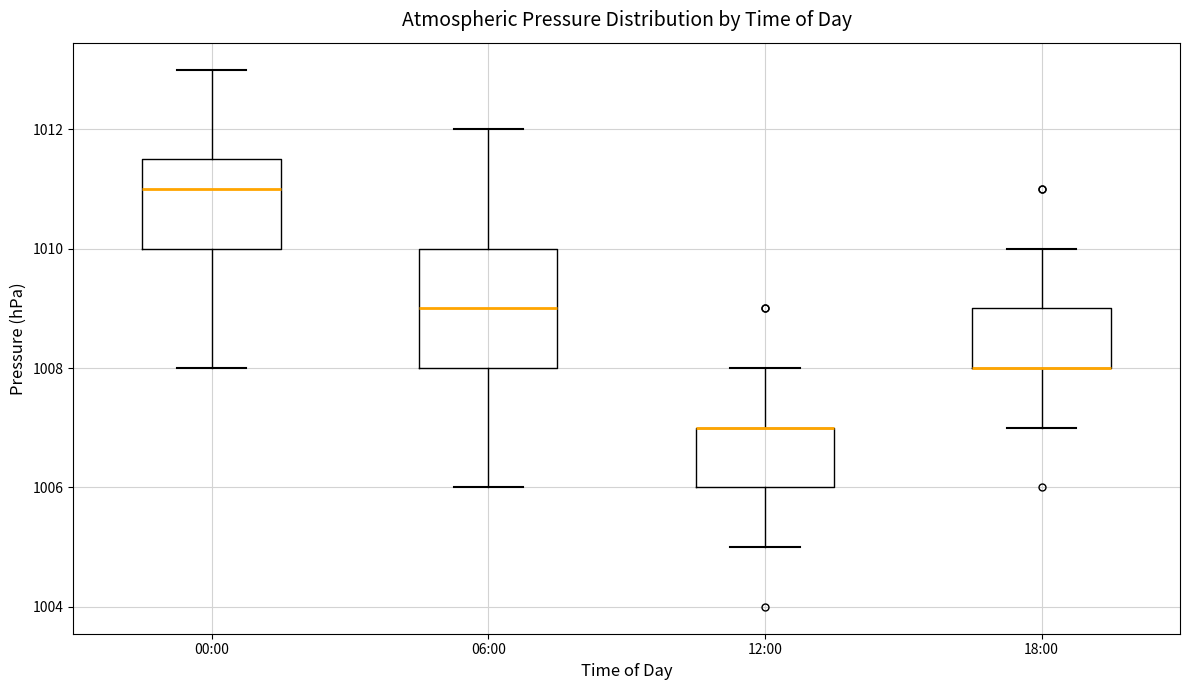

Reading left to right, read every box against the y-axis: the position of its median line, the range the box covers, and the ends of its whiskers. The values are not printed on the chart, so give them approximately, as read against the axis.

00:00: median 1011.0, box 1010.0 to 1011.6, whiskers 1008.0 to 1013.0
06:00: median 1009.0, box 1008.0 to 1010.0, whiskers 1006.0 to 1012.0
12:00: median 1007.0 (drawn on the box's upper edge), box 1006.0 to 1007.0, whiskers 1005.0 to 1008.0
18:00: median 1008.0 (drawn on the box's lower edge), box 1008.0 to 1009.0, whiskers 1007.0 to 1010.0